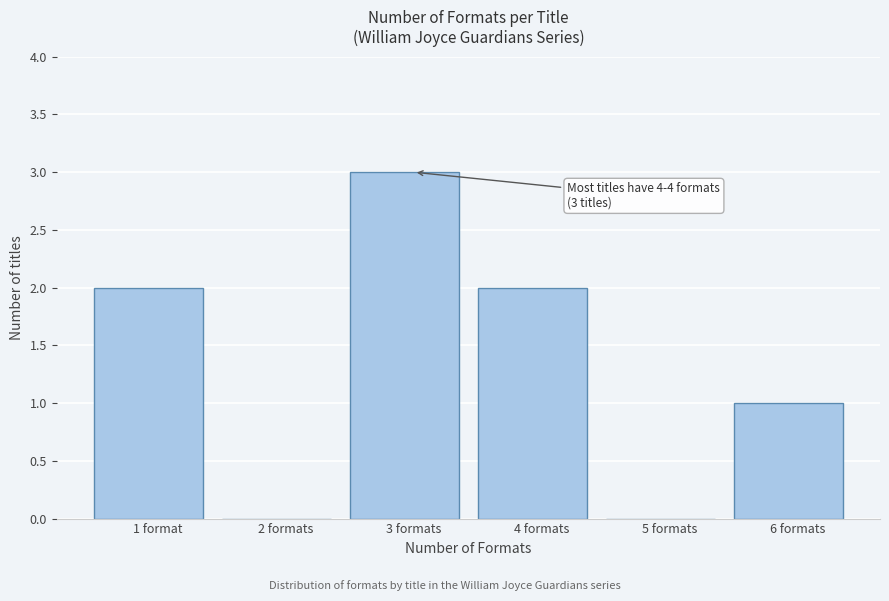

Reading left to right, extract all data points from this chart.

1 format=2	2 formats=0	3 formats=3	4 formats=2	5 formats=0	6 formats=1